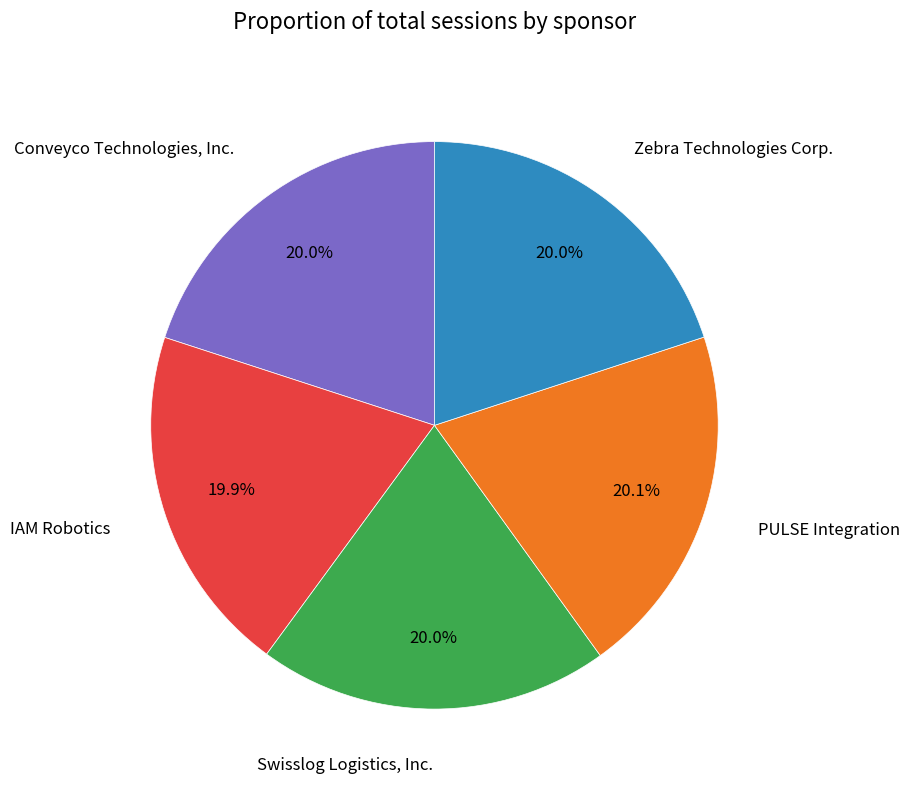

Does any single category account for the majority?

No